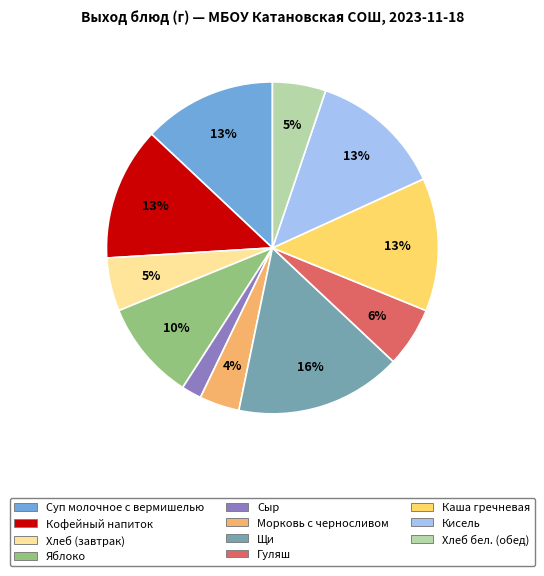

To the nearest percent, what is the difference between the Каша гречневая and Щи slice percentages?

3%